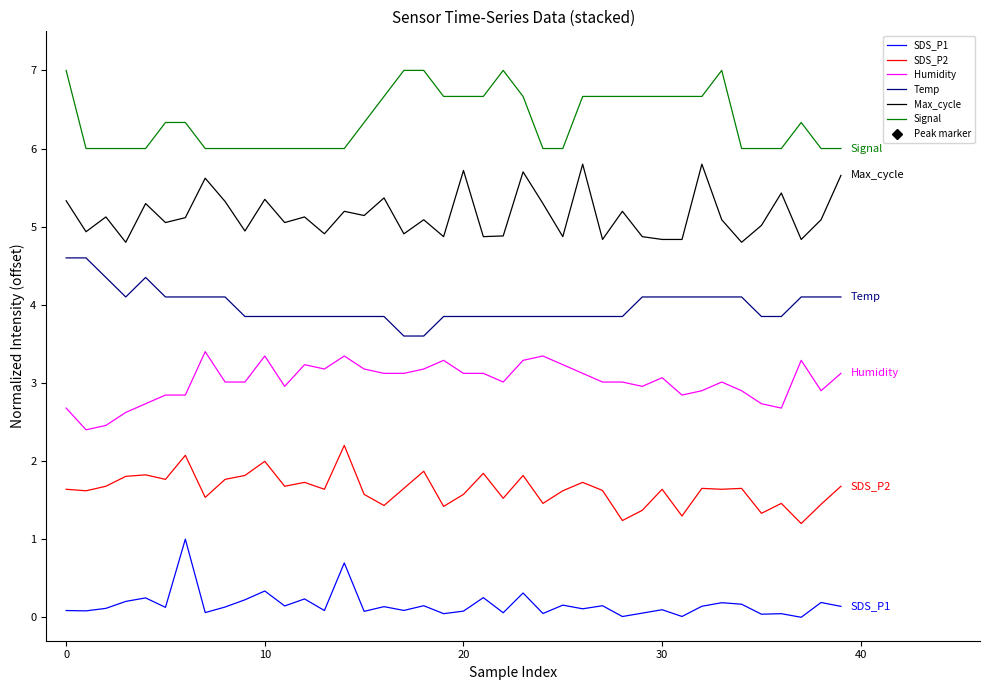

True or false: SDS_P2 has more than 1 points higher than both neighbors.

True